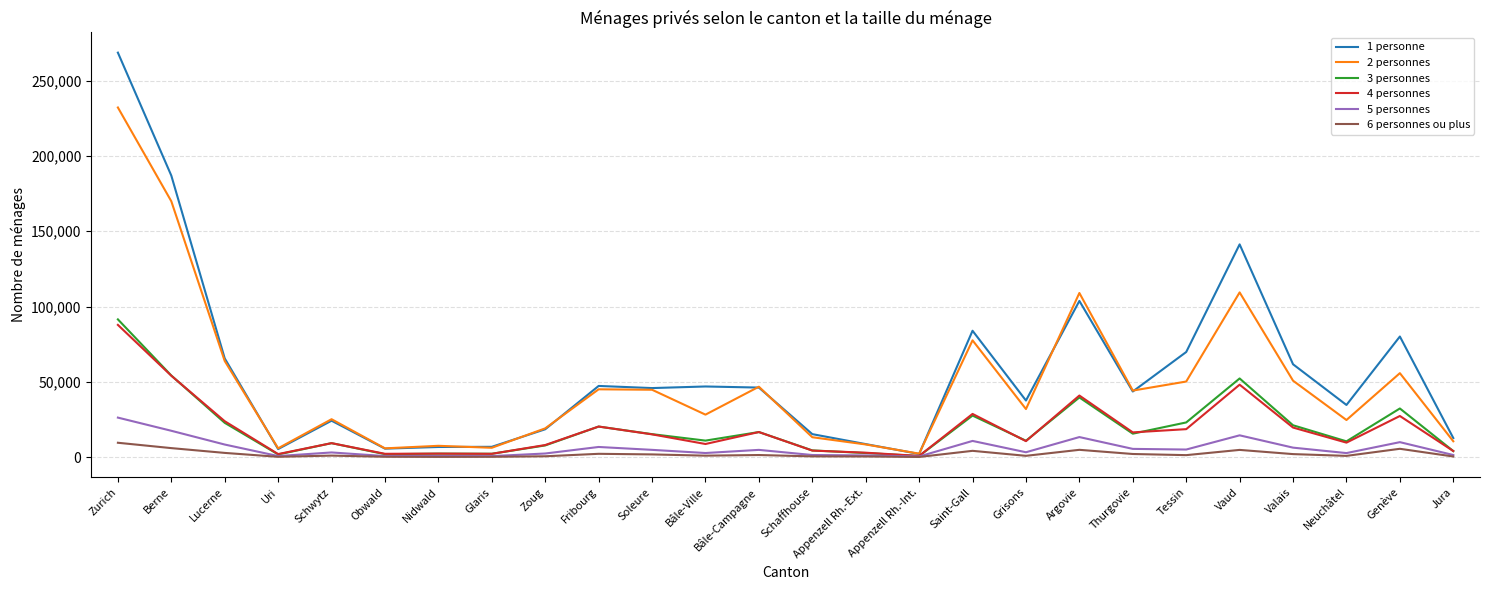

Is it true that 2 personnes equals 44766 at Soleure?

True